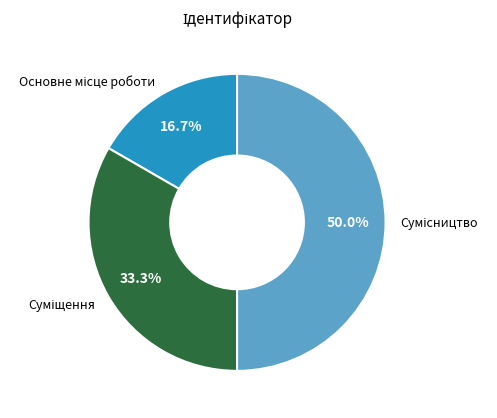

Is Суміщення the majority of the pie?

No